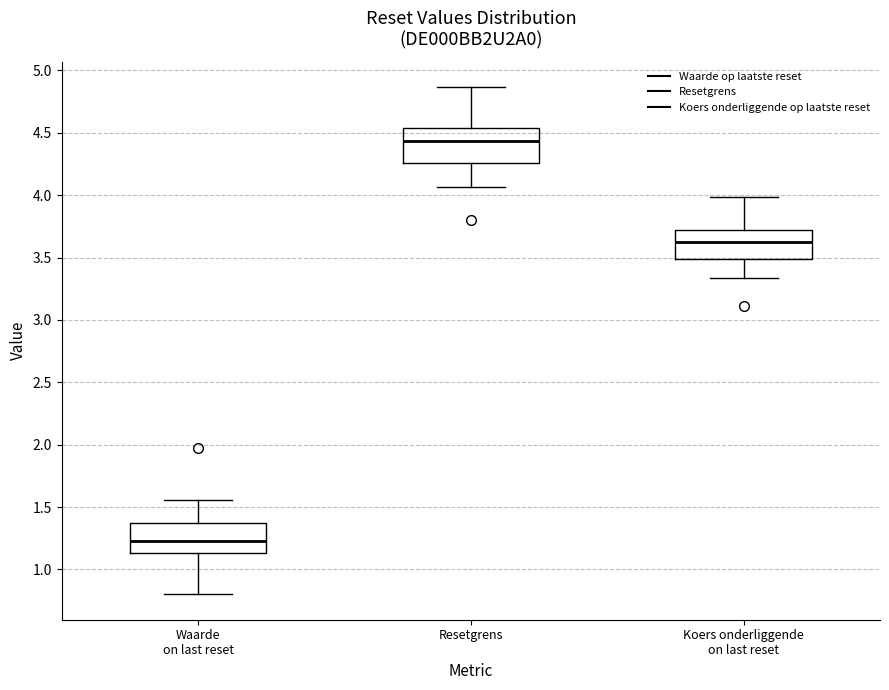

Which box's median line is the highest?

Resetgrens